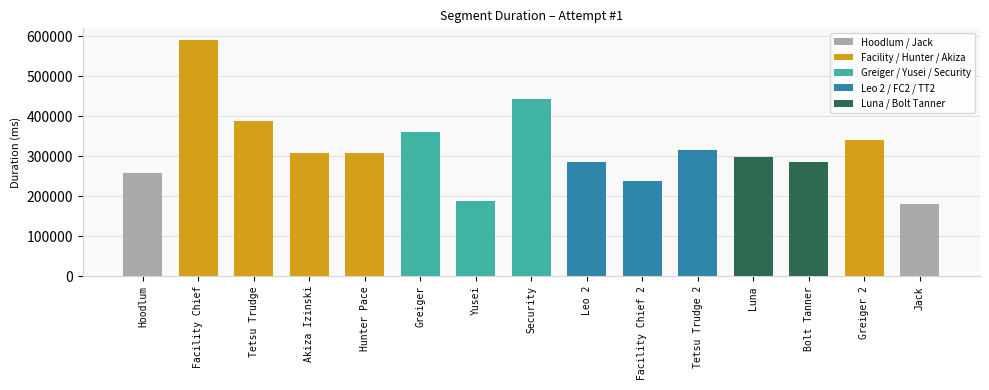

What is the sum of the values at Security and Tetsu Trudge 2?

757925